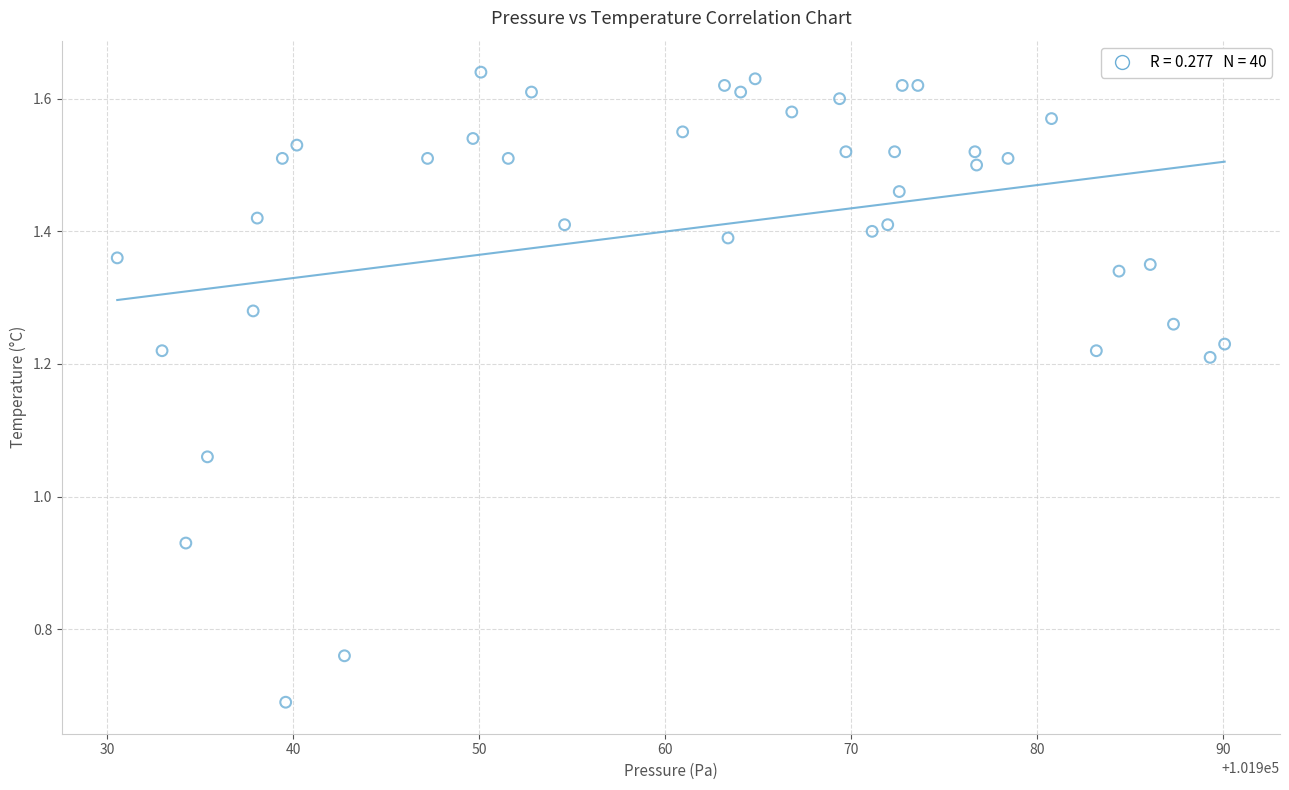

What is the range of X values (max minus min)?

59.6